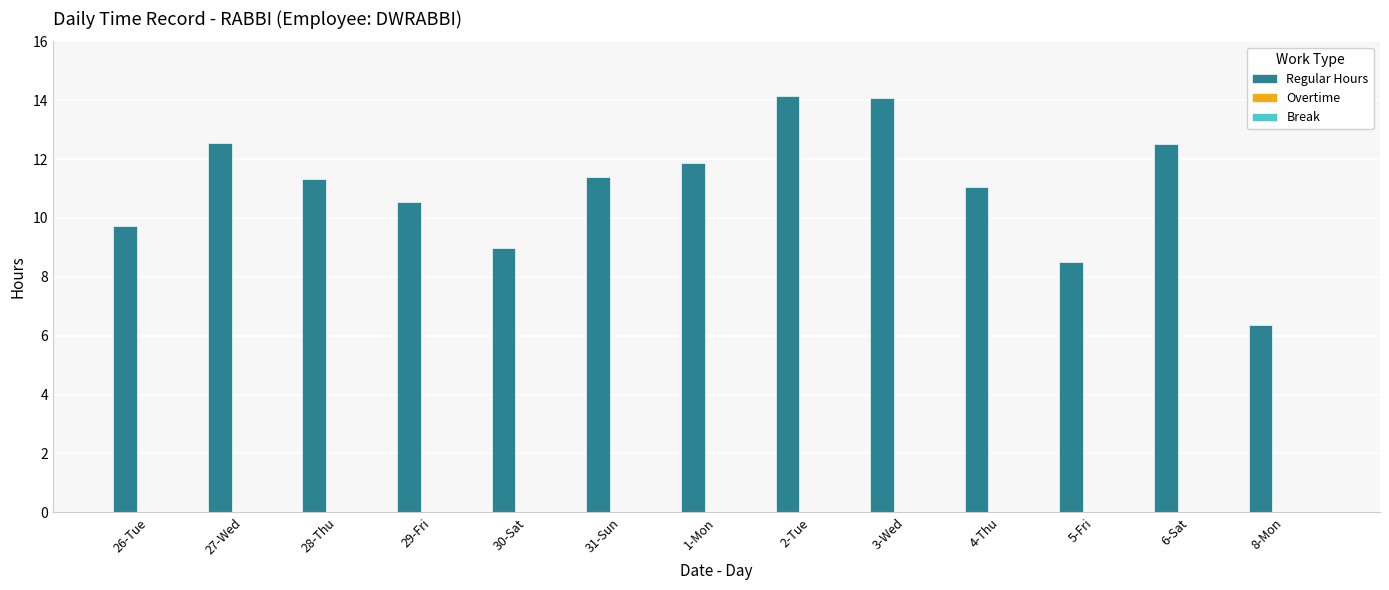

What position from the right is 1-Mon?

7